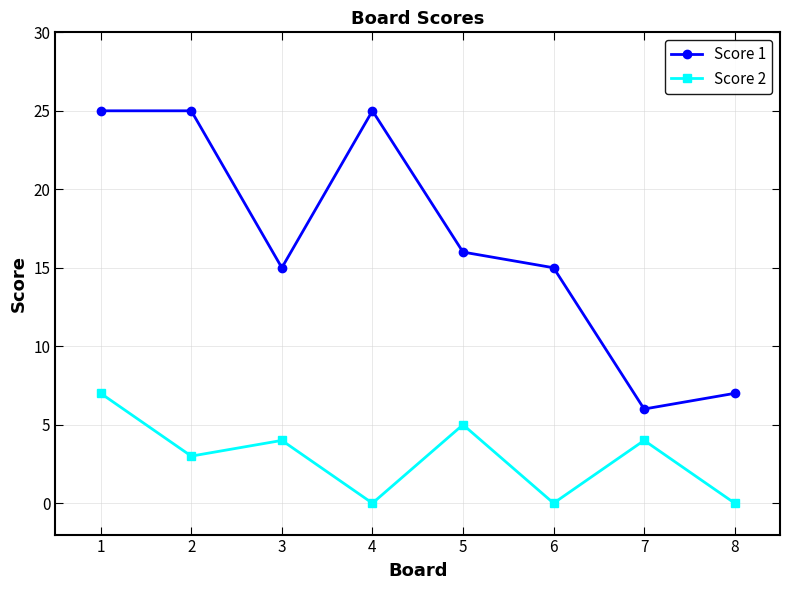

True or false: Score 1 has a value of 25 at 2.

True